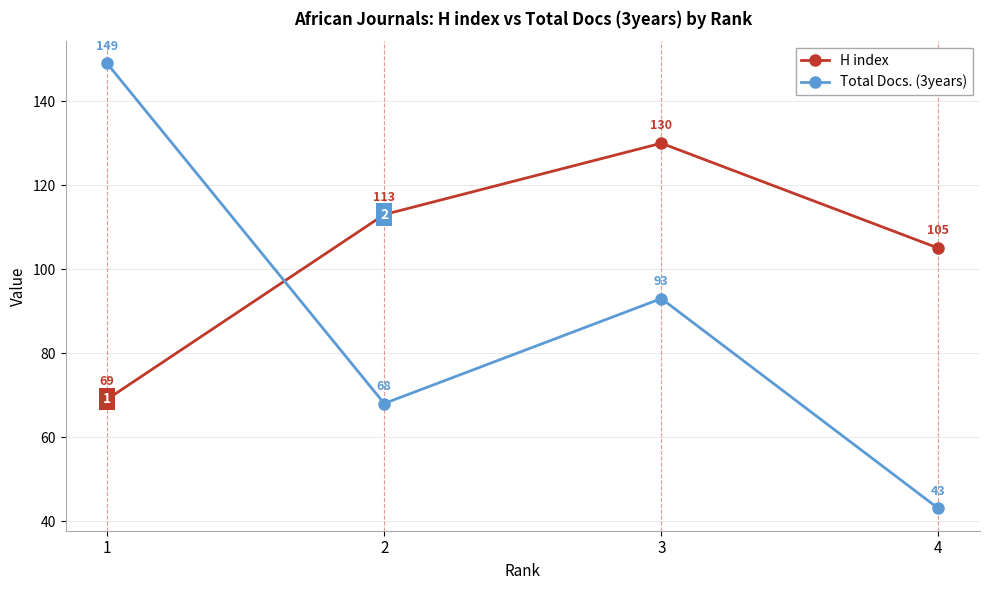

What is the value of the H index point at the 4th from the left?

105